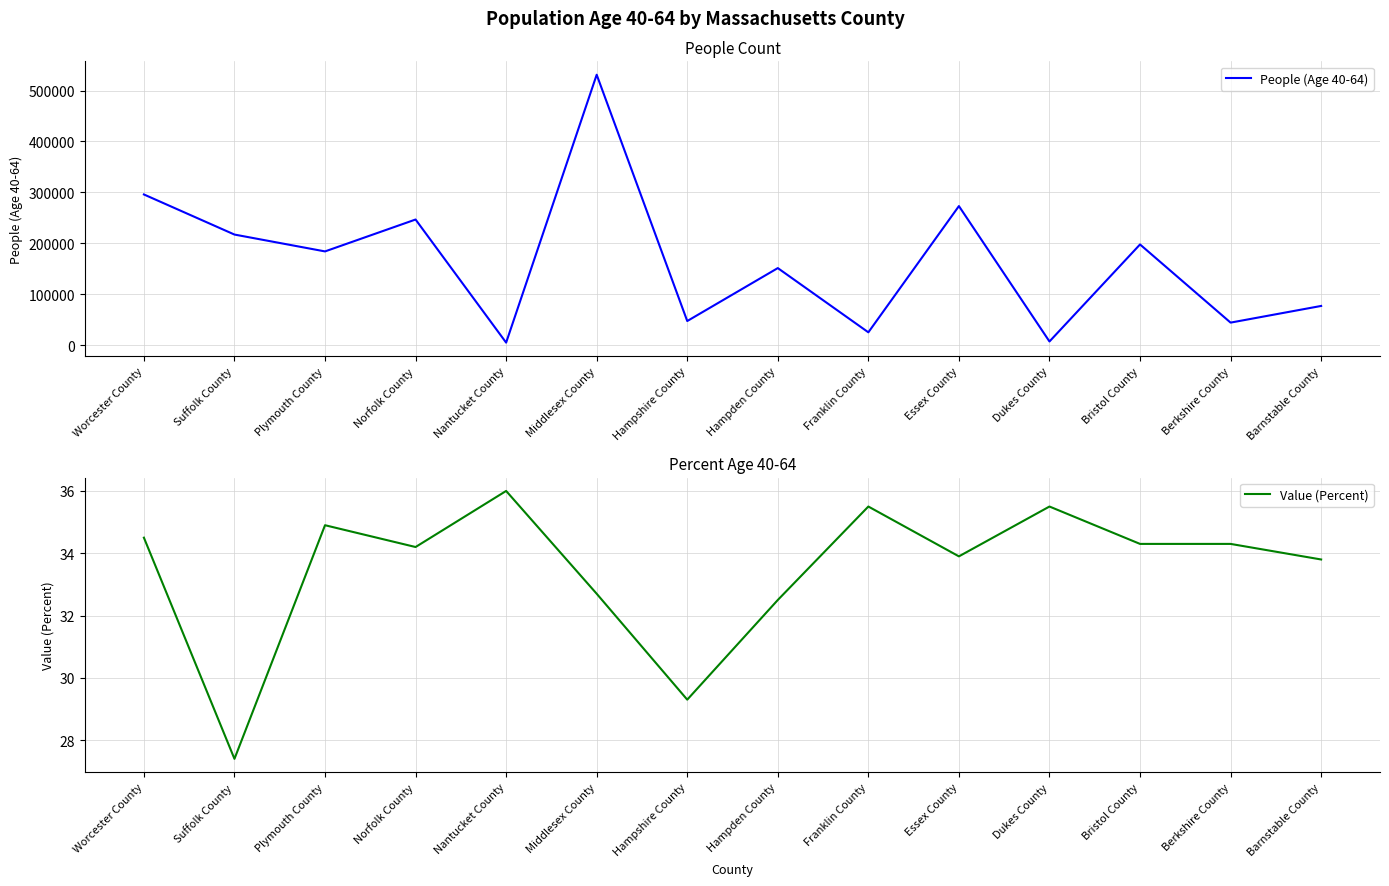

At which label is People (Age 40-64) closest to 268017?

Essex County